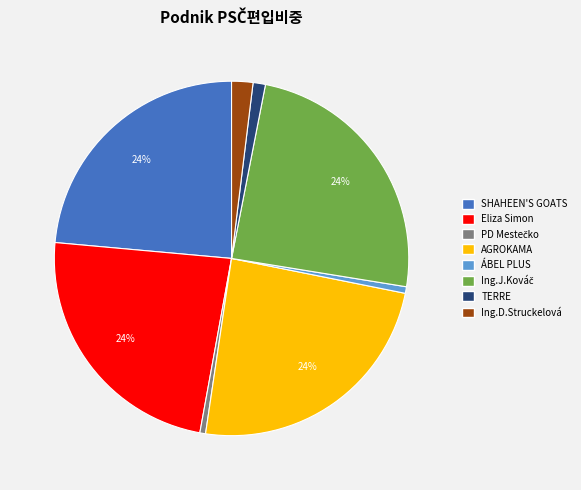

The ÁBEL PLUS slice represents 11% of the pie. True or false?

False